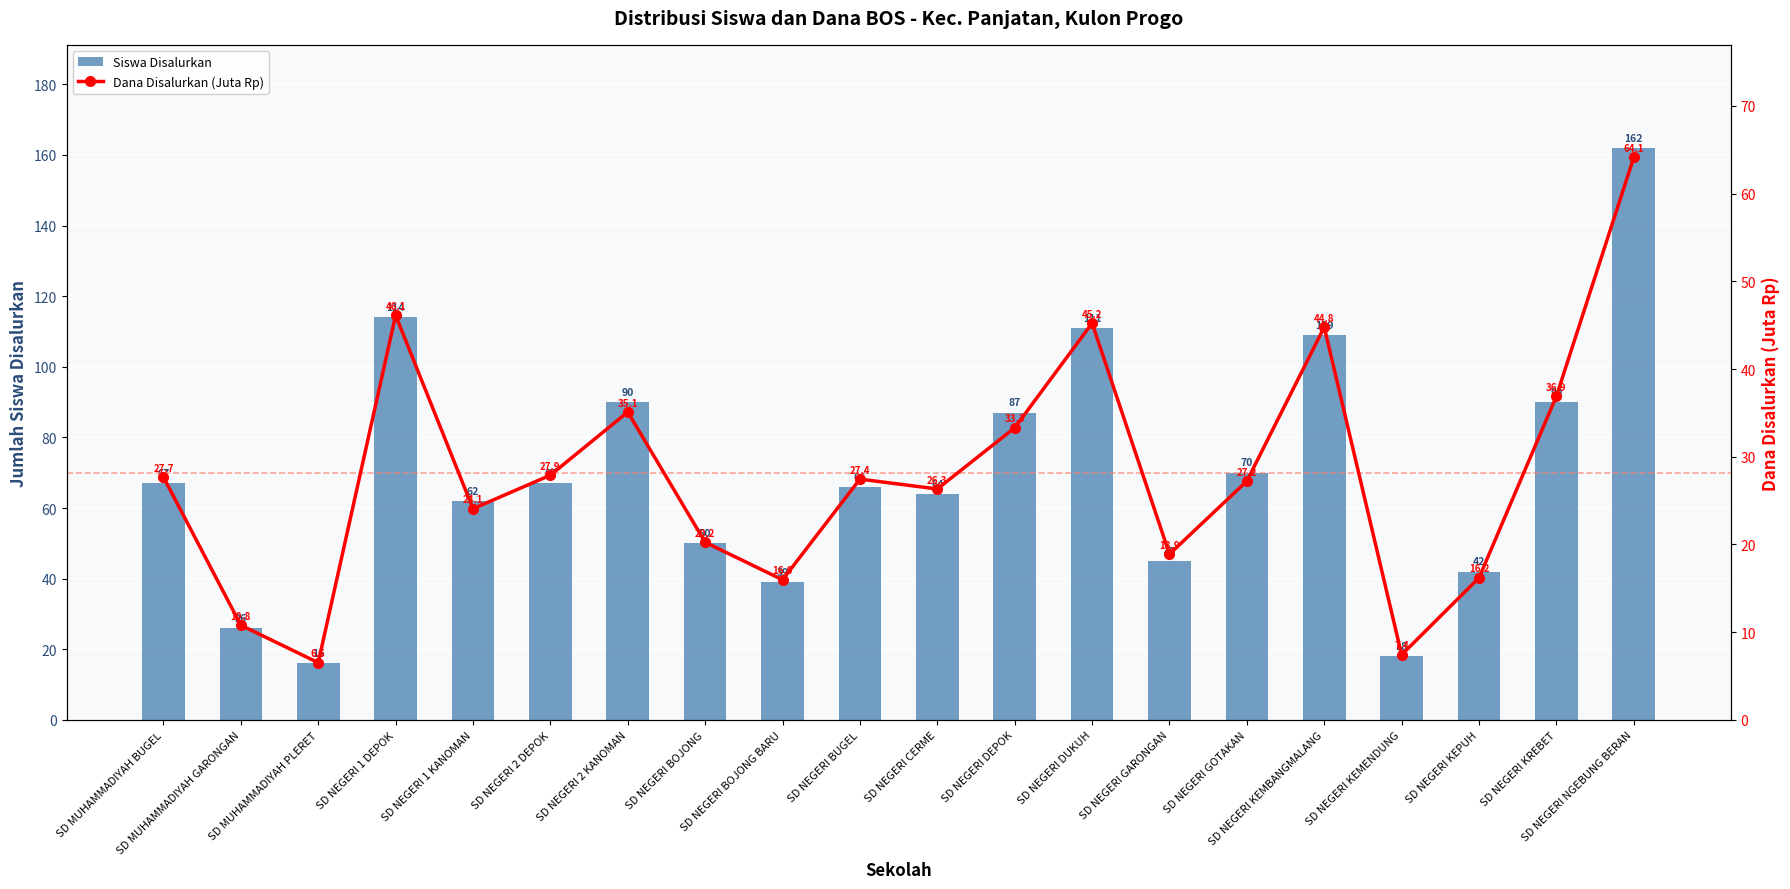

Rank the categories by Dana Disalurkan (Juta Rp) value from highest to lowest.

SD NEGERI NGEBUNG BERAN, SD NEGERI 1 DEPOK, SD NEGERI DUKUH, SD NEGERI KEMBANGMALANG, SD NEGERI KREBET, SD NEGERI 2 KANOMAN, SD NEGERI DEPOK, SD NEGERI 2 DEPOK, SD MUHAMMADIYAH BUGEL, SD NEGERI BUGEL, SD NEGERI GOTAKAN, SD NEGERI CERME, SD NEGERI 1 KANOMAN, SD NEGERI BOJONG, SD NEGERI GARONGAN, SD NEGERI KEPUH, SD NEGERI BOJONG BARU, SD MUHAMMADIYAH GARONGAN, SD NEGERI KEMENDUNG, SD MUHAMMADIYAH PLERET